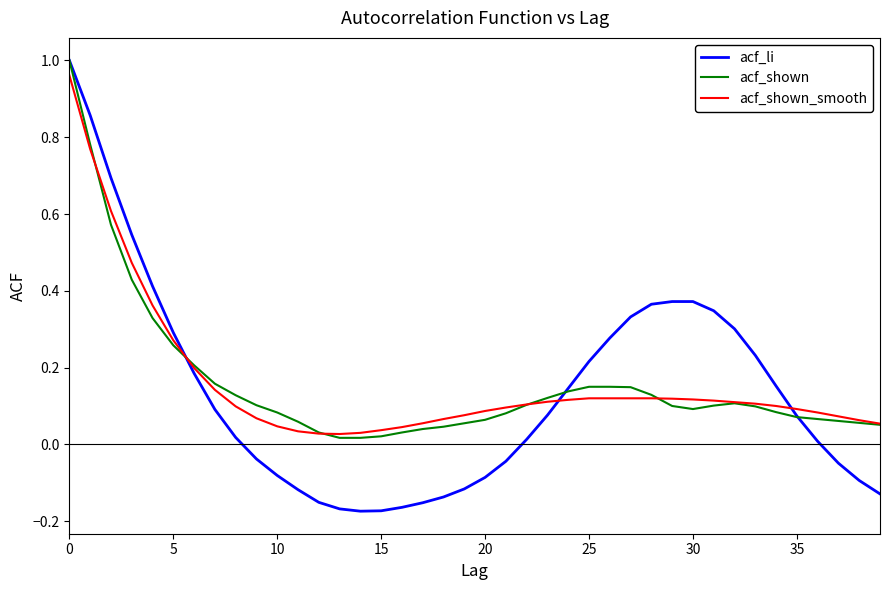

What is the average value of the acf_shown series?

0.2